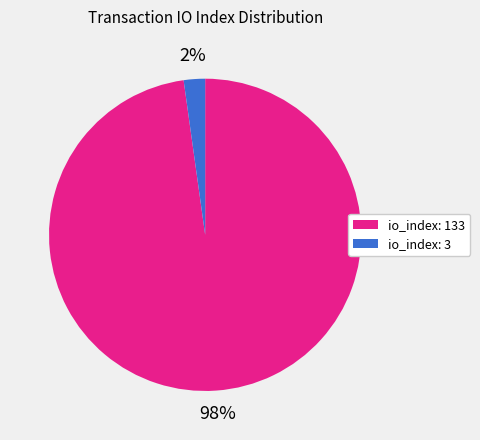

To the nearest percent, what is the average slice percentage?

50%